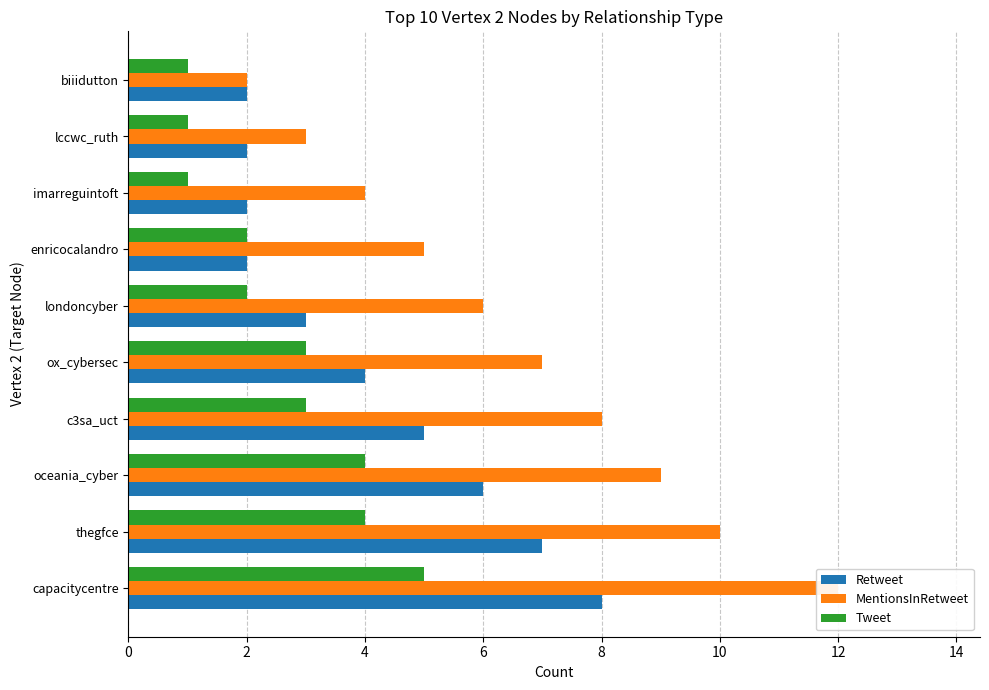

What is the total value across all series at capacitycentre?

25